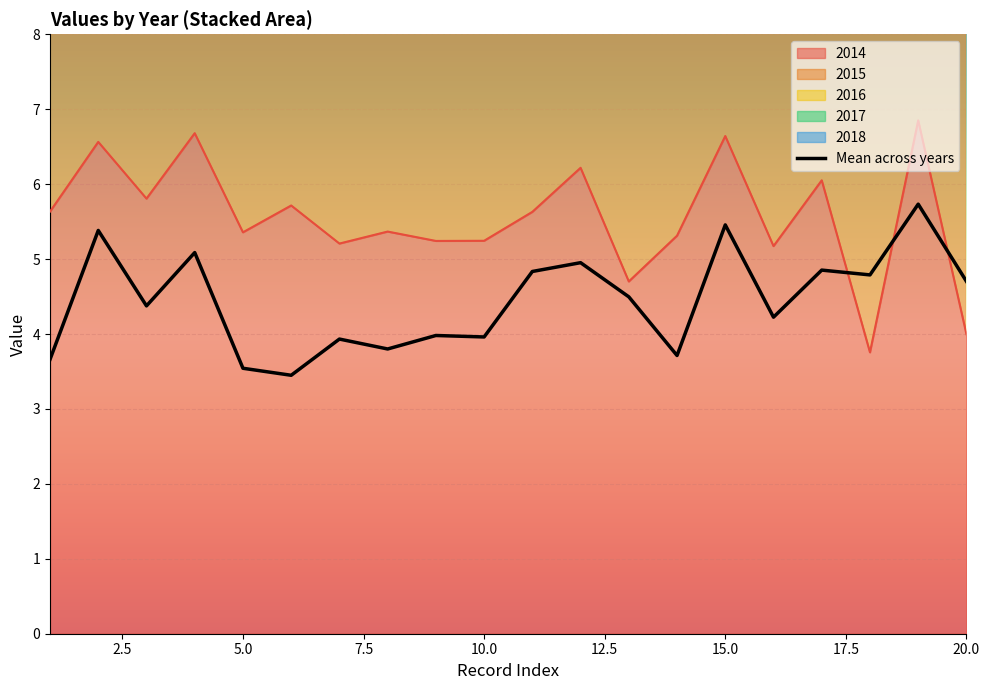

True or false: the data has more than 1 interior local peaks.

True